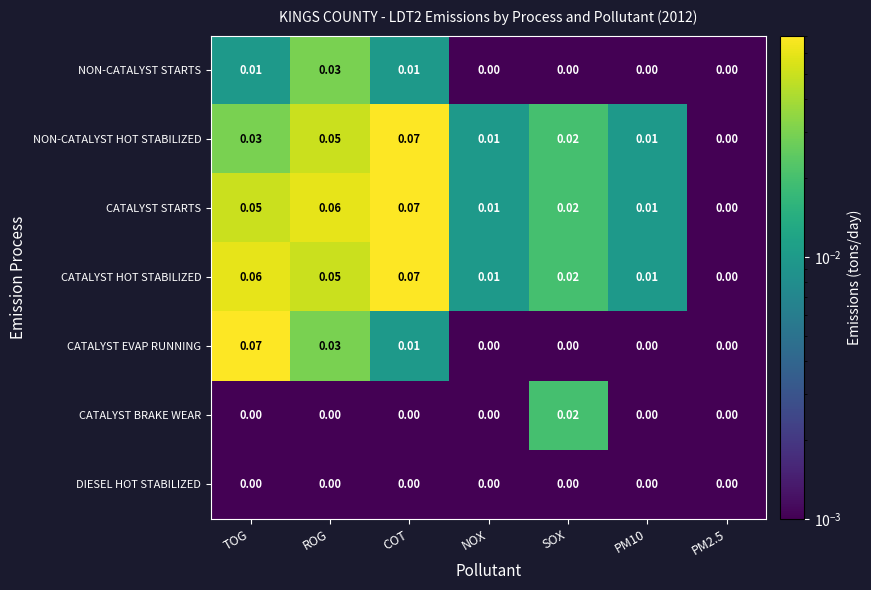

Between TOG and COT, which series saw the biggest shift?

CATALYST EVAP RUNNING